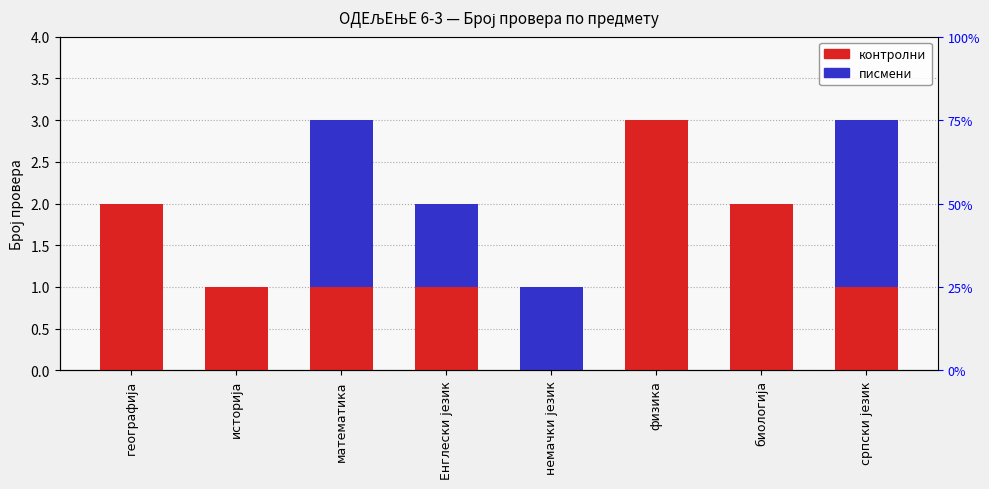

True or false: контролни has a value of 1 at српски језик.

False